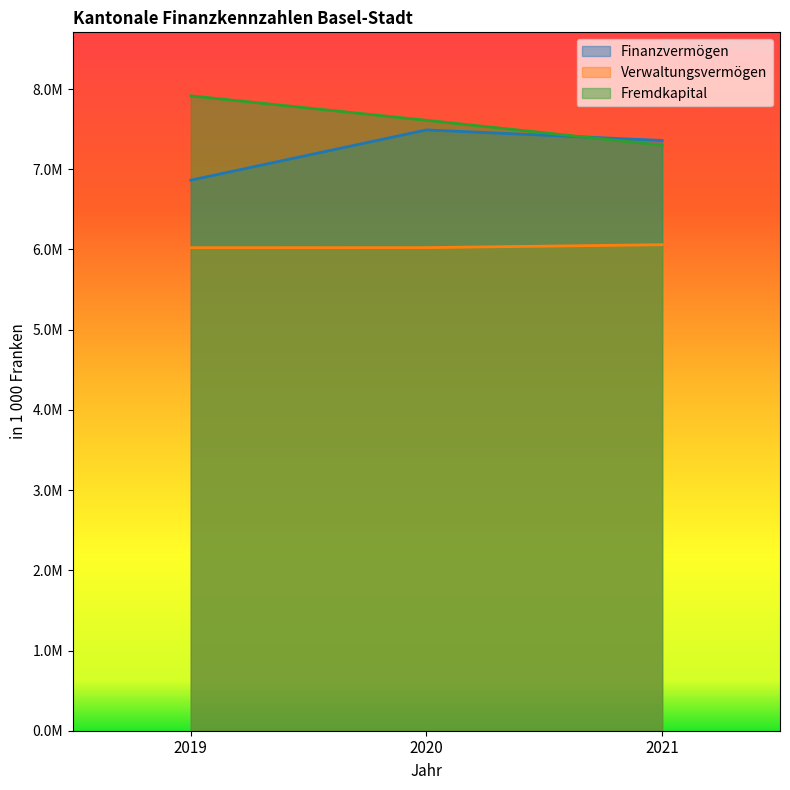

What is the smallest value displayed?

6022021.4